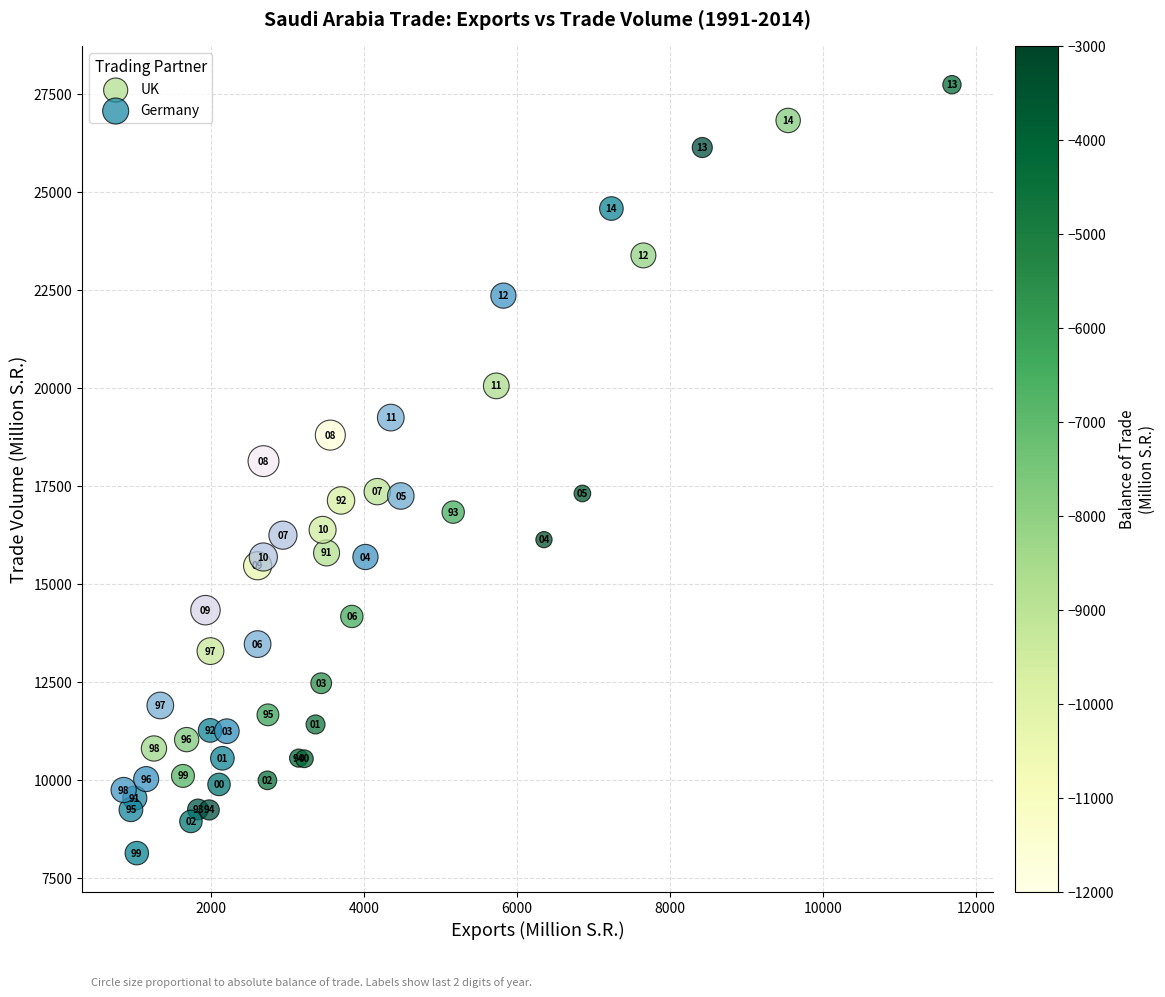

Which series contains the highest Y value?

UK